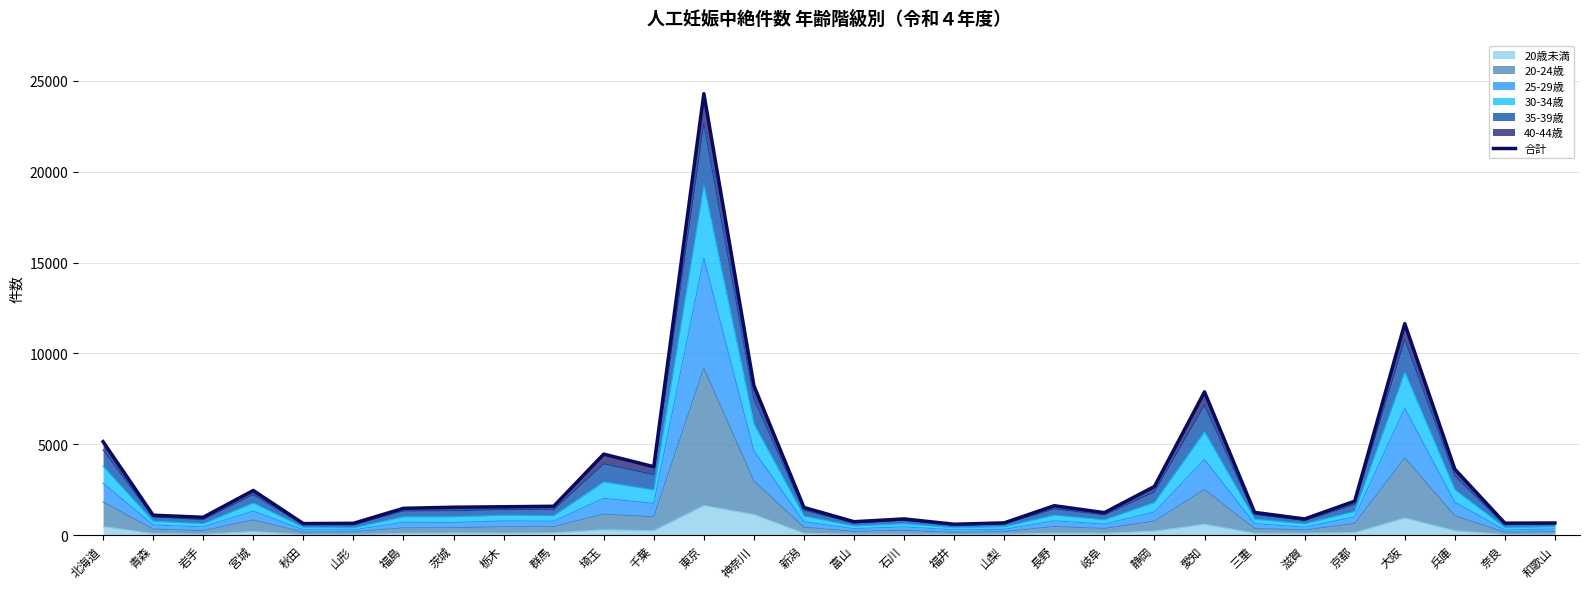

At which category does the data reach its first local valley?

岩手